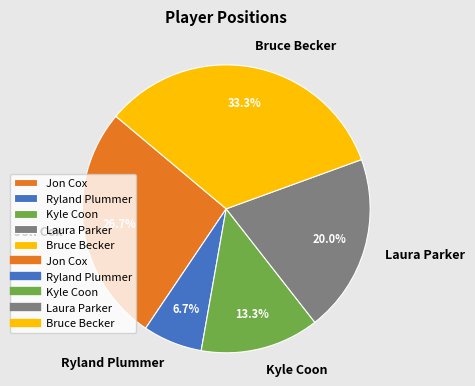

How many segments does this pie chart have?

5